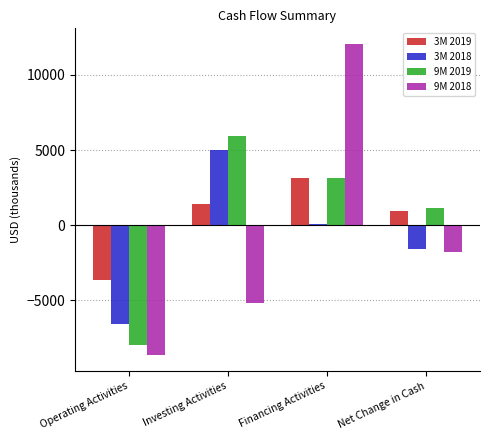

Is the value of 9M 2019 at Operating Activities greater than the value of 3M 2018 at Financing Activities?

No